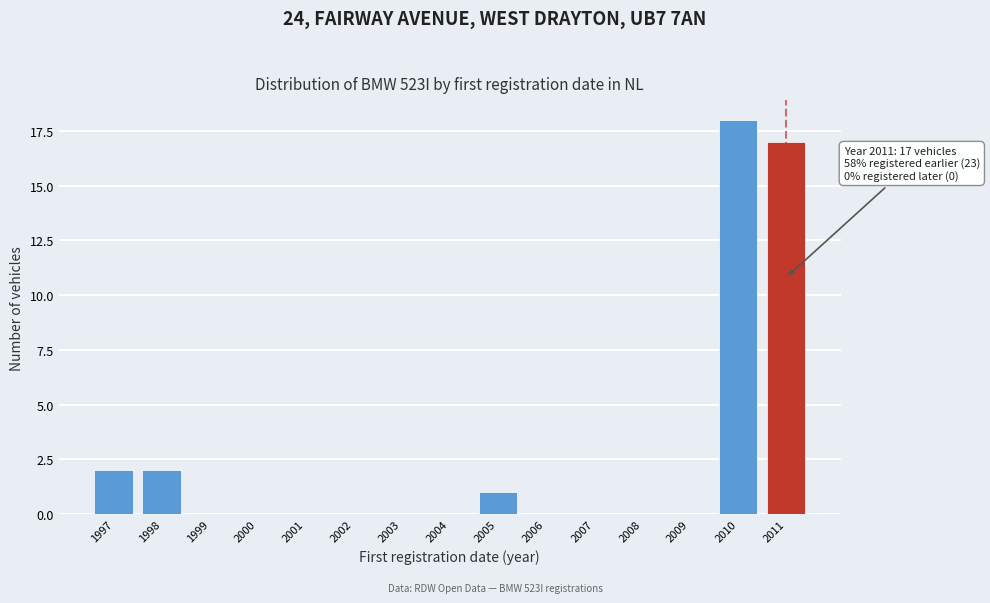

Reading left to right, list all the values displayed in this chart.

1997=2	1998=2	1999=0	2000=0	2001=0	2002=0	2003=0	2004=0	2005=1	2006=0	2007=0	2008=0	2009=0	2010=18	2011=17